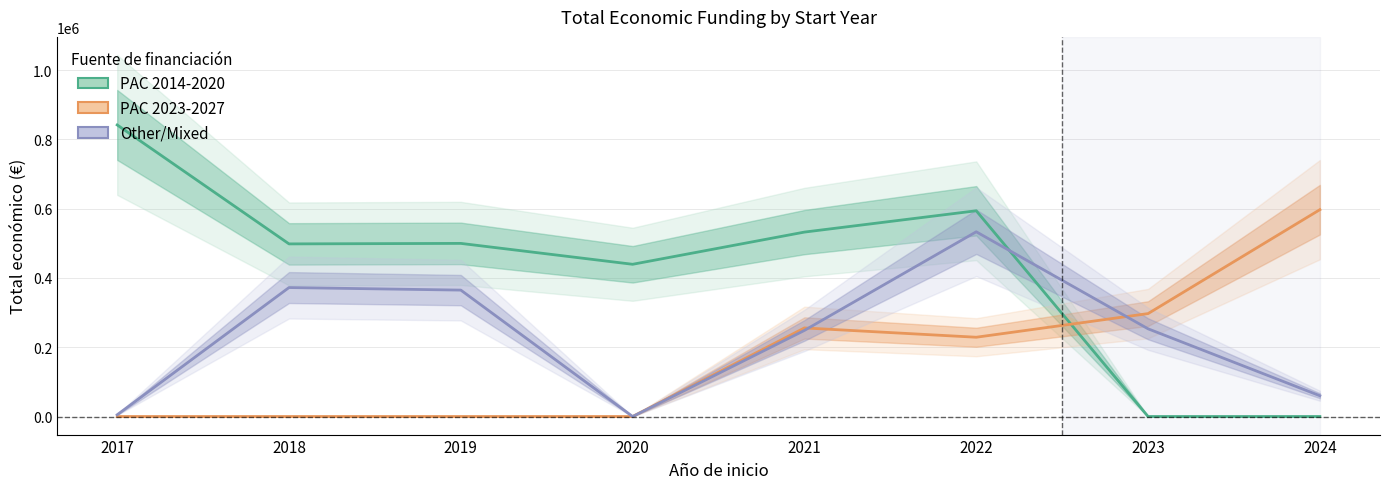

What is the spread (max minus min) of values at 2019?

499930